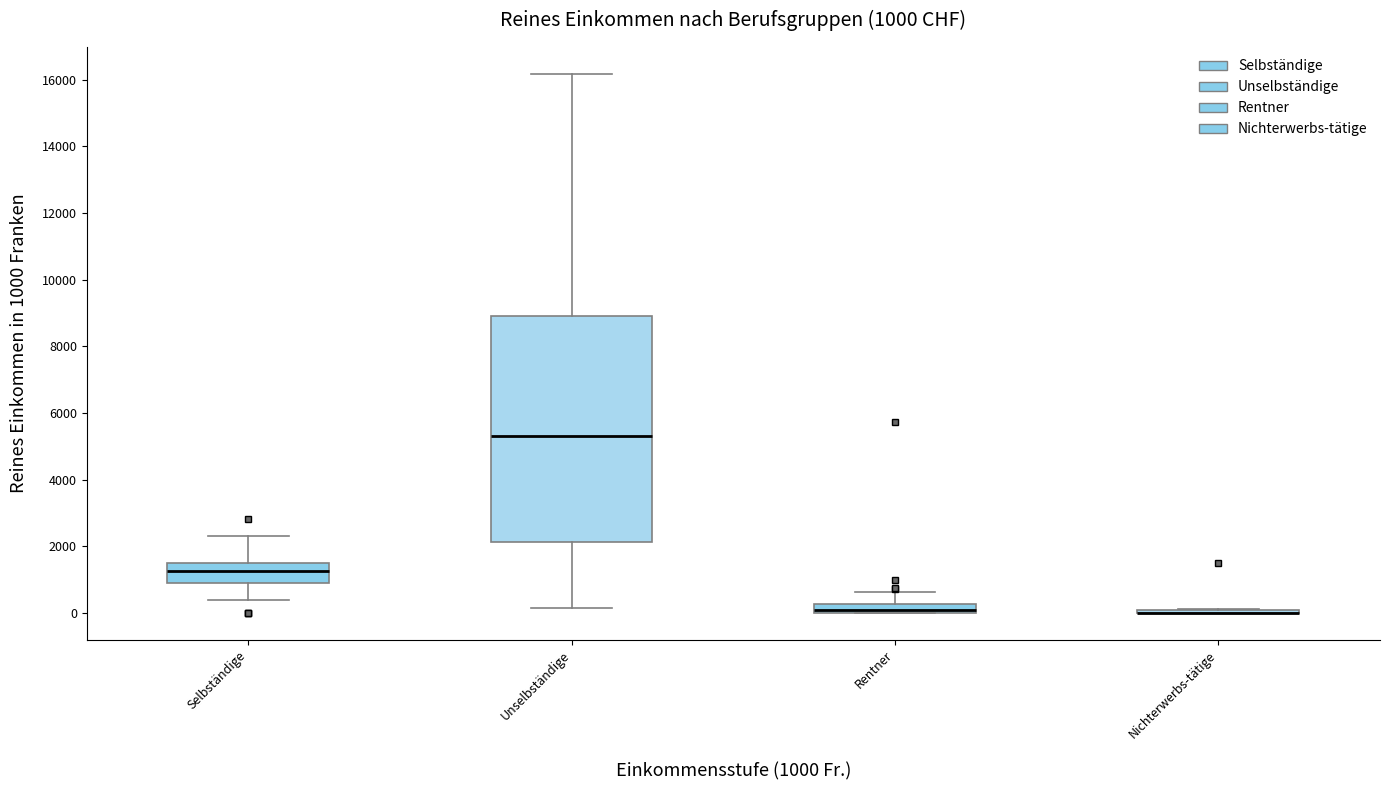

Comparing the boxes themselves (not the whiskers), which one is the tallest?

Unselbständige